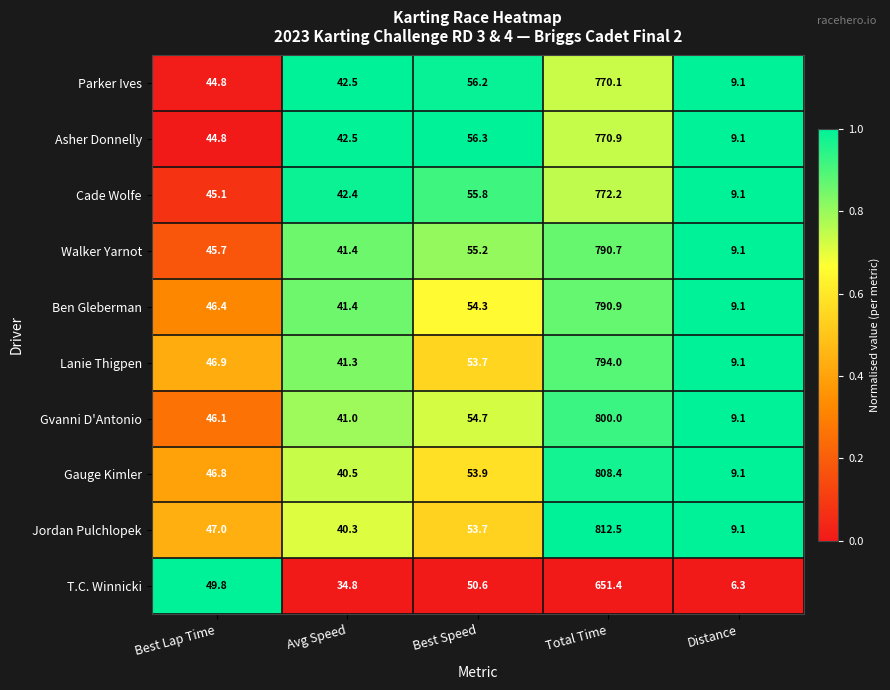

Rank the series by their maximum value, from highest to lowest.

Jordan Pulchlopek, Gauge Kimler, Gvanni D'Antonio, Lanie Thigpen, Ben Gleberman, Walker Yarnot, Cade Wolfe, Asher Donnelly, Parker Ives, T.C. Winnicki